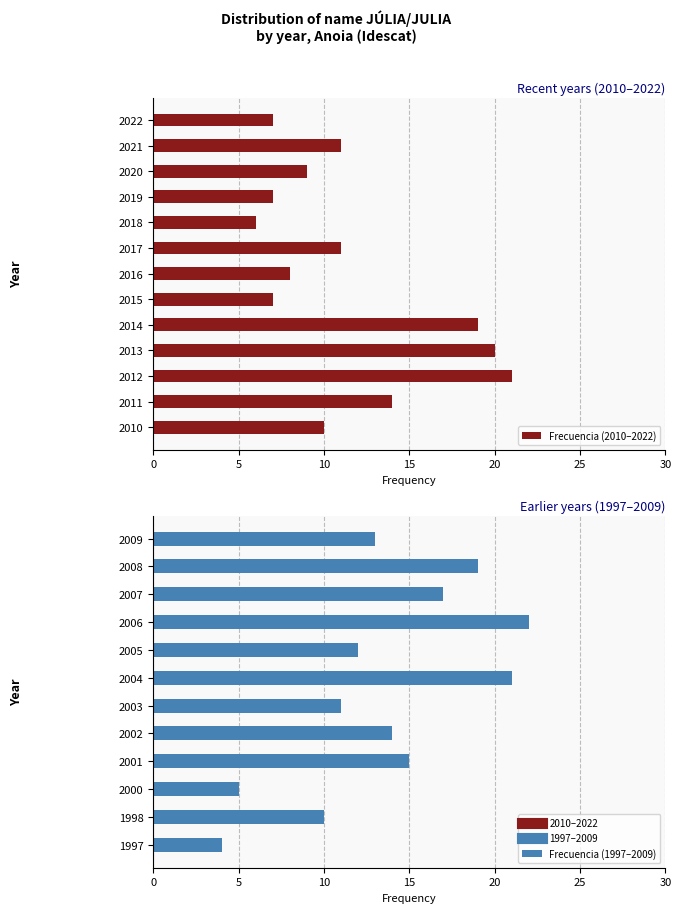

What is the minimum value shown in the chart?

4